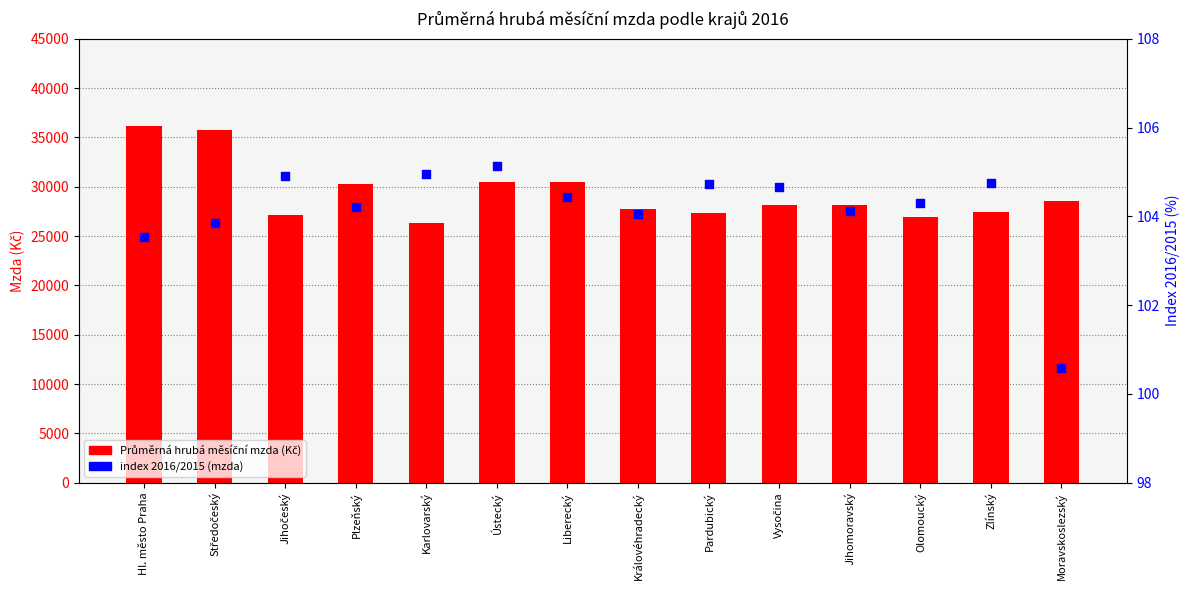

Which series has the largest Y range (max minus min)?

Průměrná hrubá měsíční mzda (Kč)